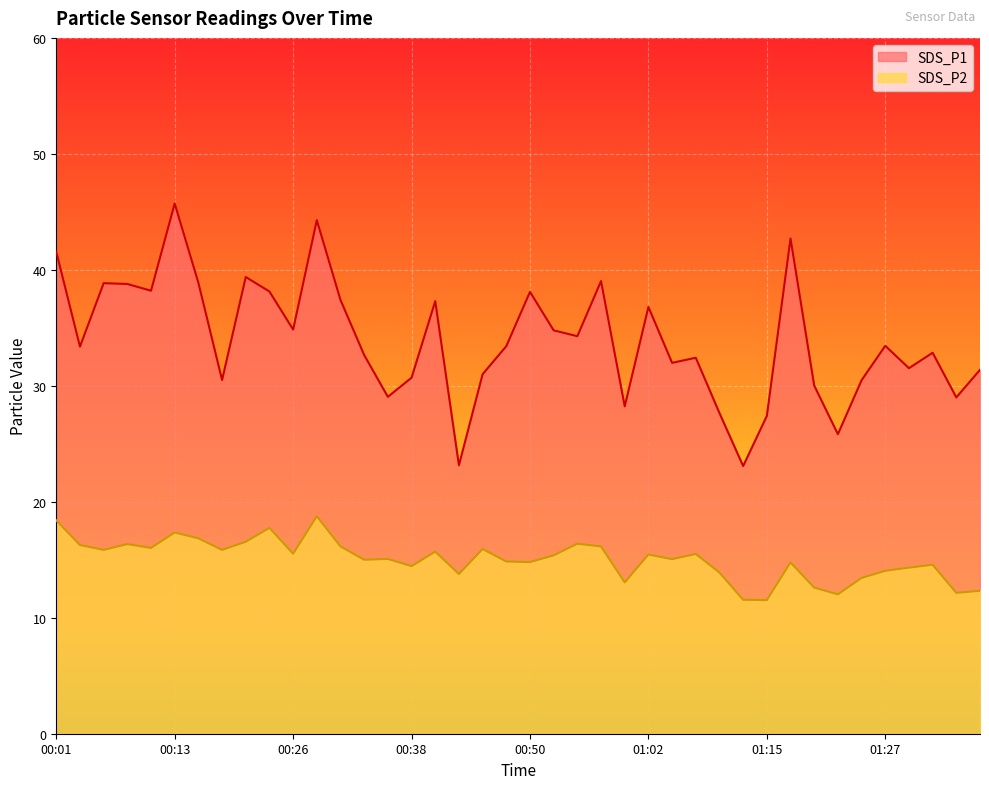

What is the total value across all series at 01:25?

43.9